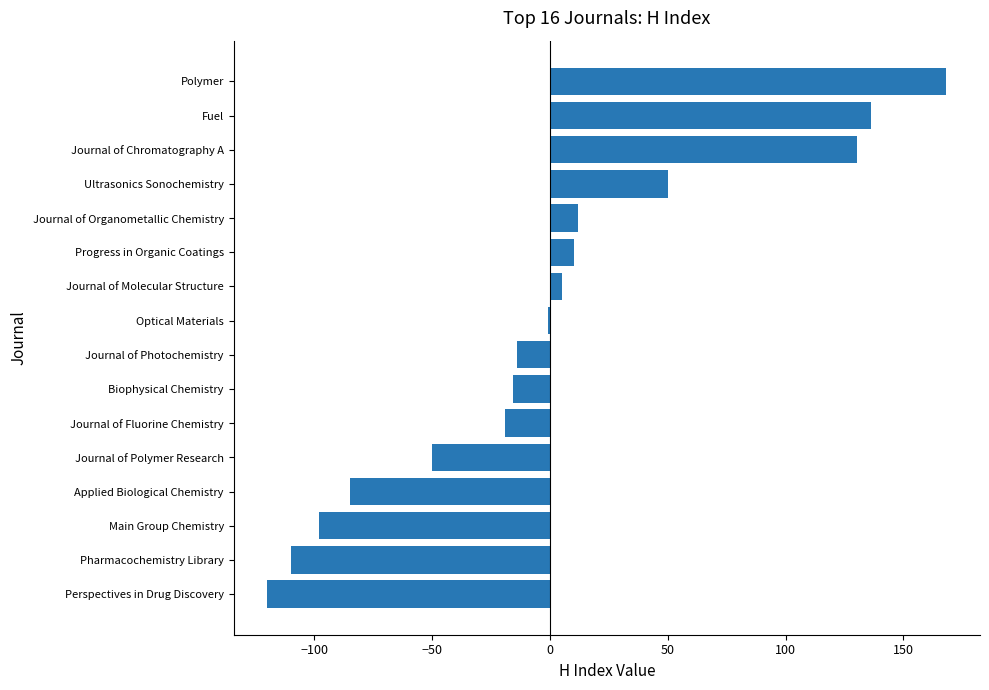

How many distinct data groups are displayed?

1